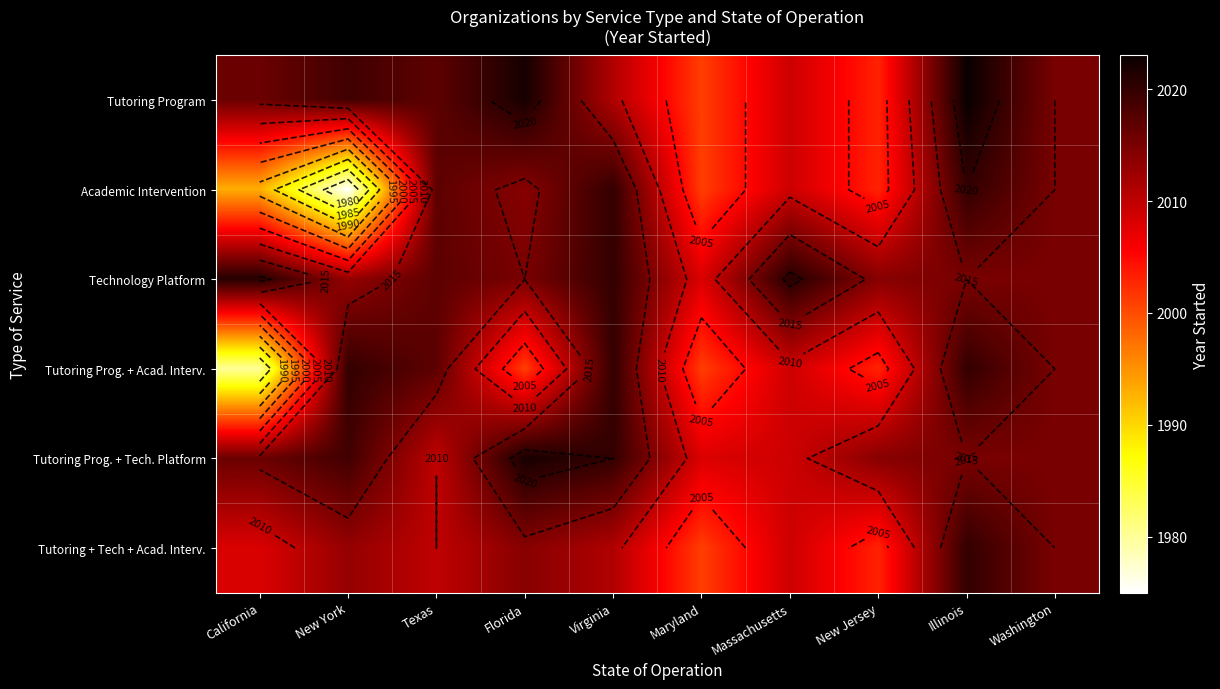

Is it true that Academic Intervention equals 2015 at Washington?

True